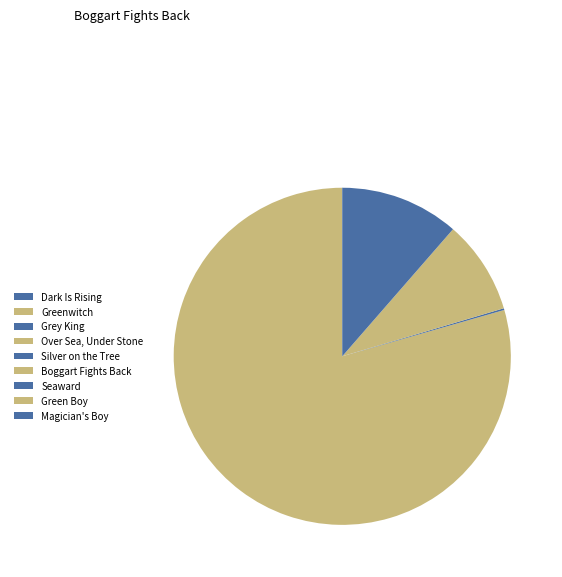

Combined, what portion of the pie is Green Boy and Over Sea, Under Stone?

9.0%